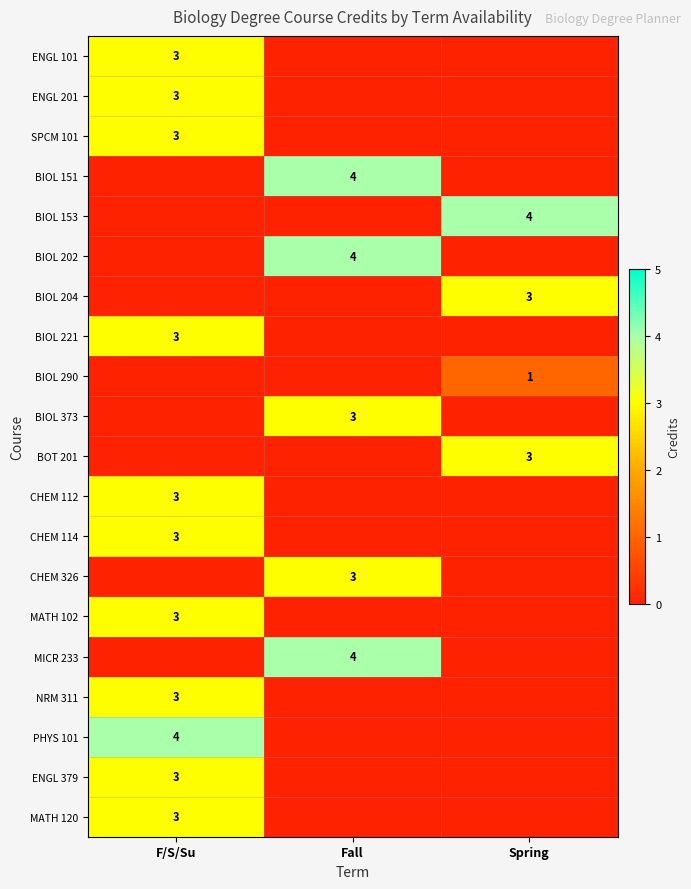

The ENGL 379 series shows 4 at F/S/Su. True or false?

False